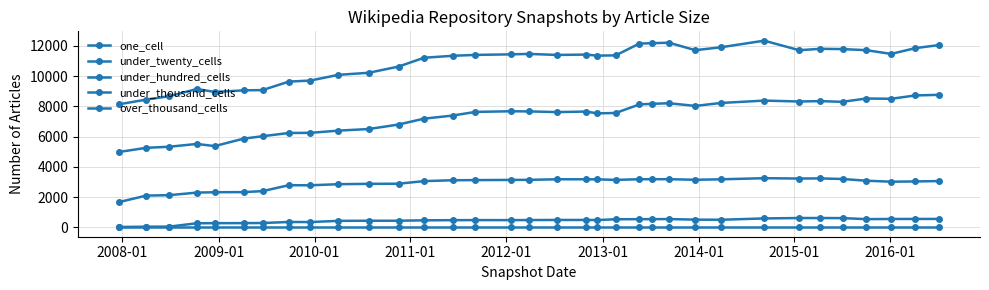

Reading left to right, transcribe all the data shown in this chart.

one_cell: 4986	5259	5331	5516	5373	5866	6025	6240	6249	6395	6501	6800	7186	7390	7634	7676	7666	7621	7657	7536	7563	8128	8168	8206	8030	8225	8381	8321	8346	8300	8518	8501	8721	8762
under_twenty_cells: 8137	8447	8669	9148	8951	9057	9075	9636	9705	10082	10220	10631	11212	11342	11401	11437	11466	11398	11423	11351	11372	12151	12174	12208	11713	11908	12342	11711	11804	11785	11714	11467	11849	12051
under_hundred_cells: 1672	2102	2129	2299	2323	2332	2396	2787	2782	2855	2878	2887	3058	3115	3126	3138	3142	3180	3179	3175	3140	3183	3185	3186	3147	3178	3252	3229	3238	3198	3086	3020	3037	3061
under_thousand_cells: 26	46	50	273	278	282	289	357	353	431	440	440	466	477	481	480	485	491	491	485	537	544	544	551	512	505	592	618	619	613	546	556	558	559
over_thousand_cells: 0	0	0	0	0	0	0	0	0	0	0	0	0	0	0	0	0	0	0	0	0	0	0	0	0	0	0	0	0	0	0	0	0	0